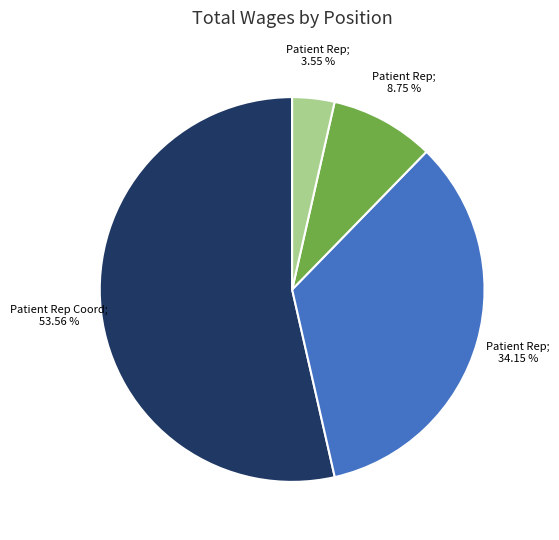

How many slices are in this pie chart?

4